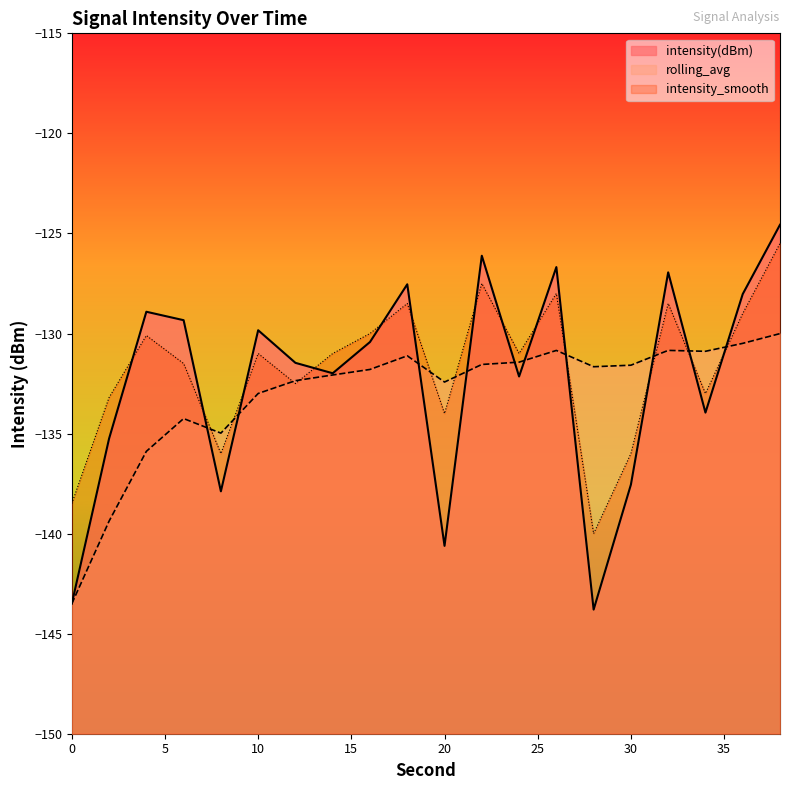

What is the smallest value displayed?

-143.8